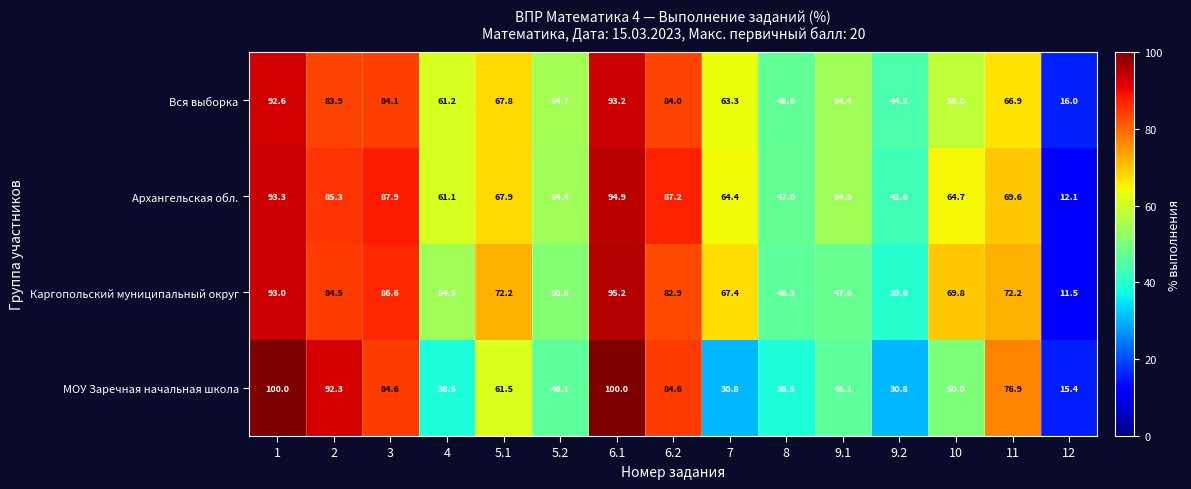

What is the average value of the МОУ Заречная начальная школа series?

59.7